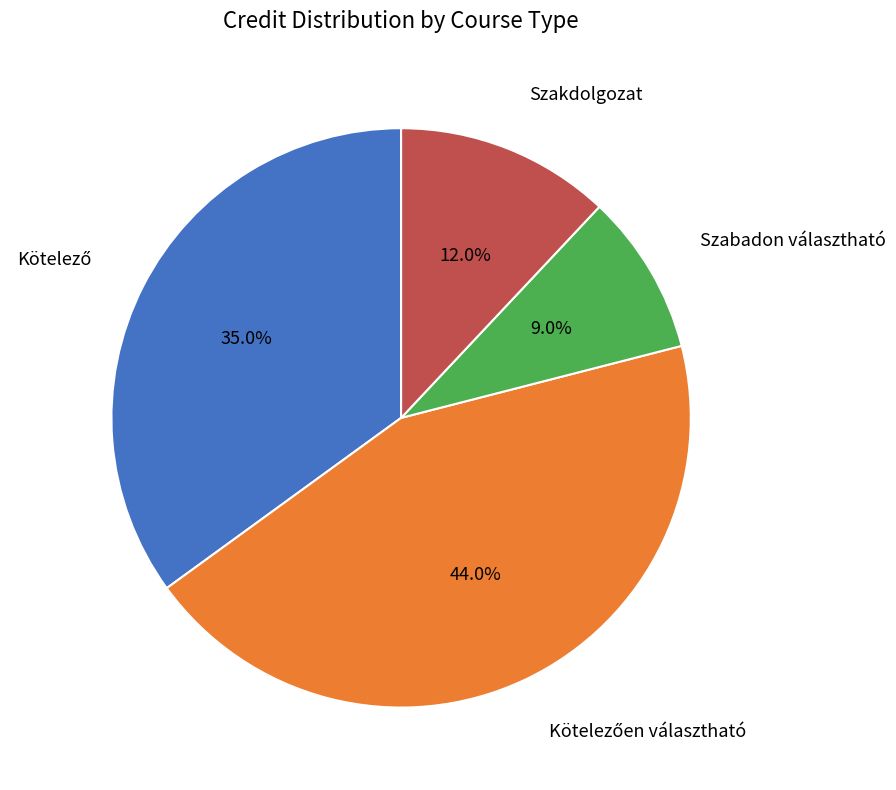

Is there a majority slice in this chart?

No